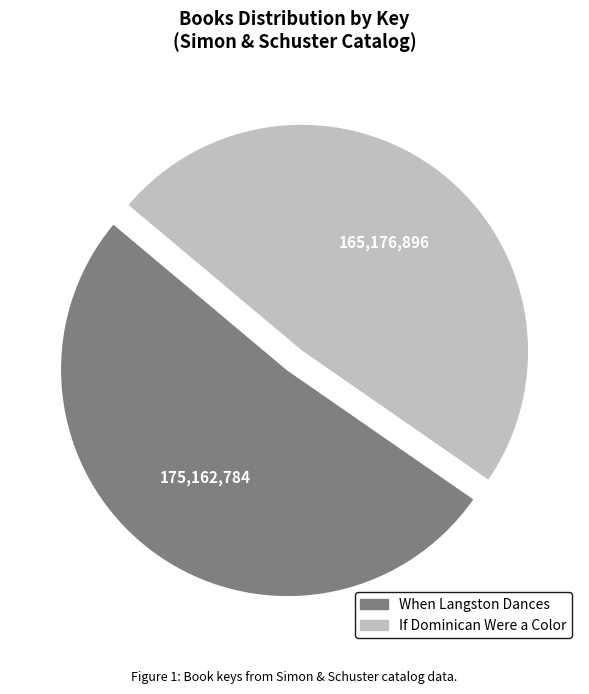

How many segments does this pie chart have?

2